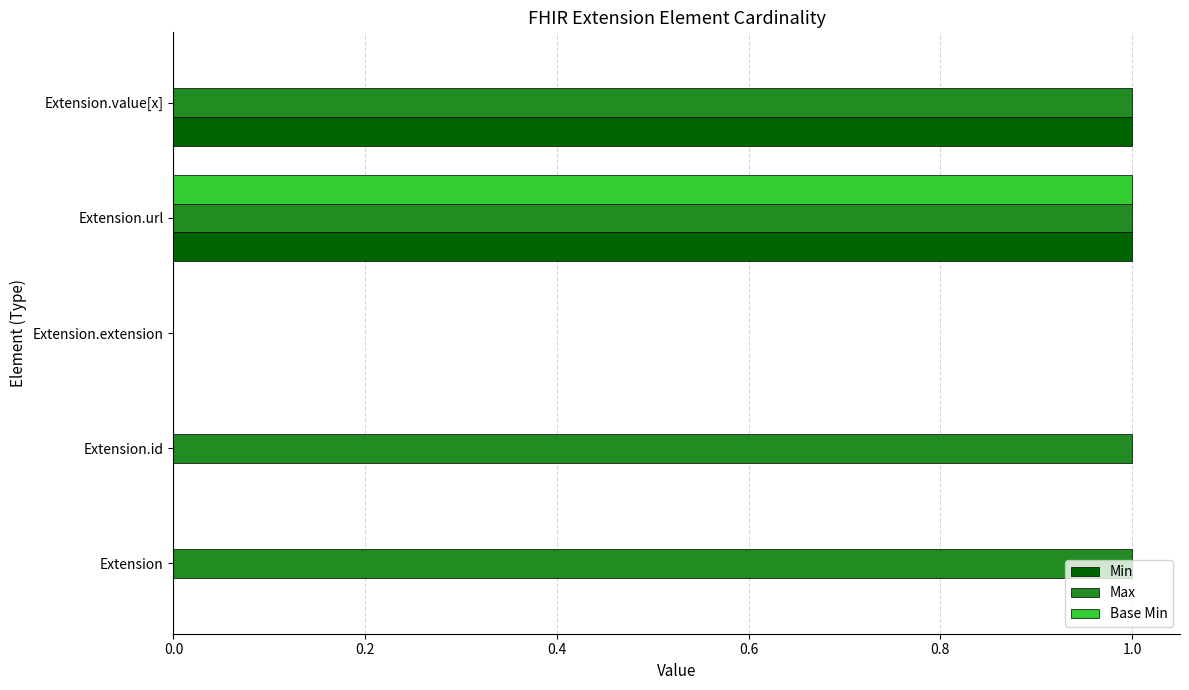

What is the sum of all Max values?

4